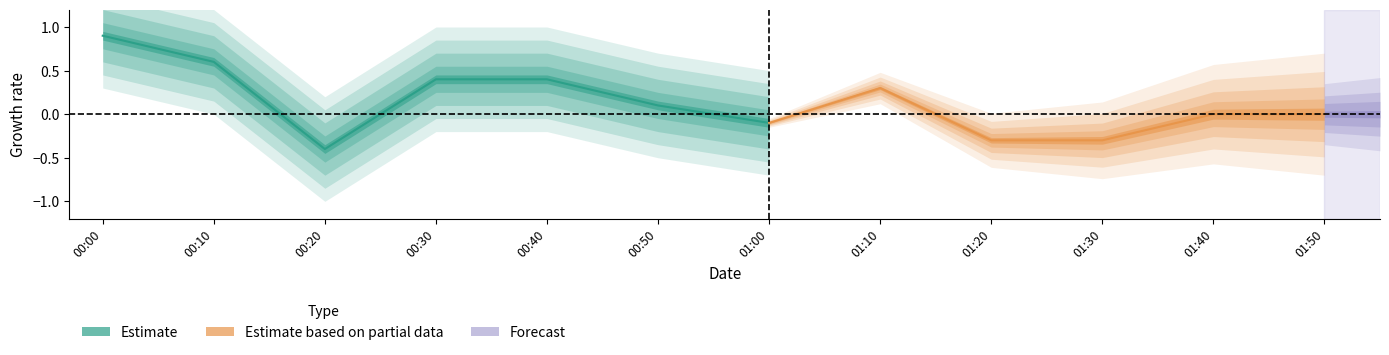

What is the total value across all series at 00:30?

0.4